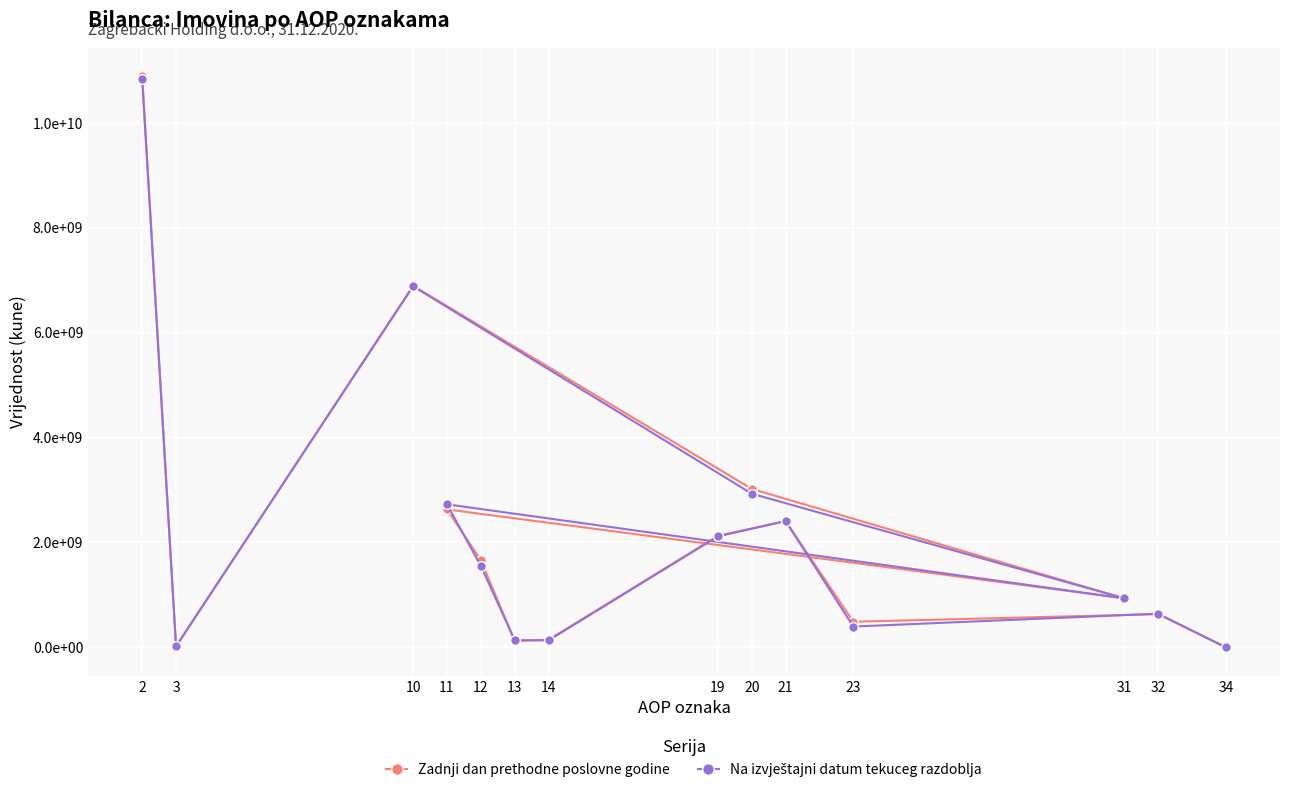

What is the spread (max minus min) of values at 11?

97297276